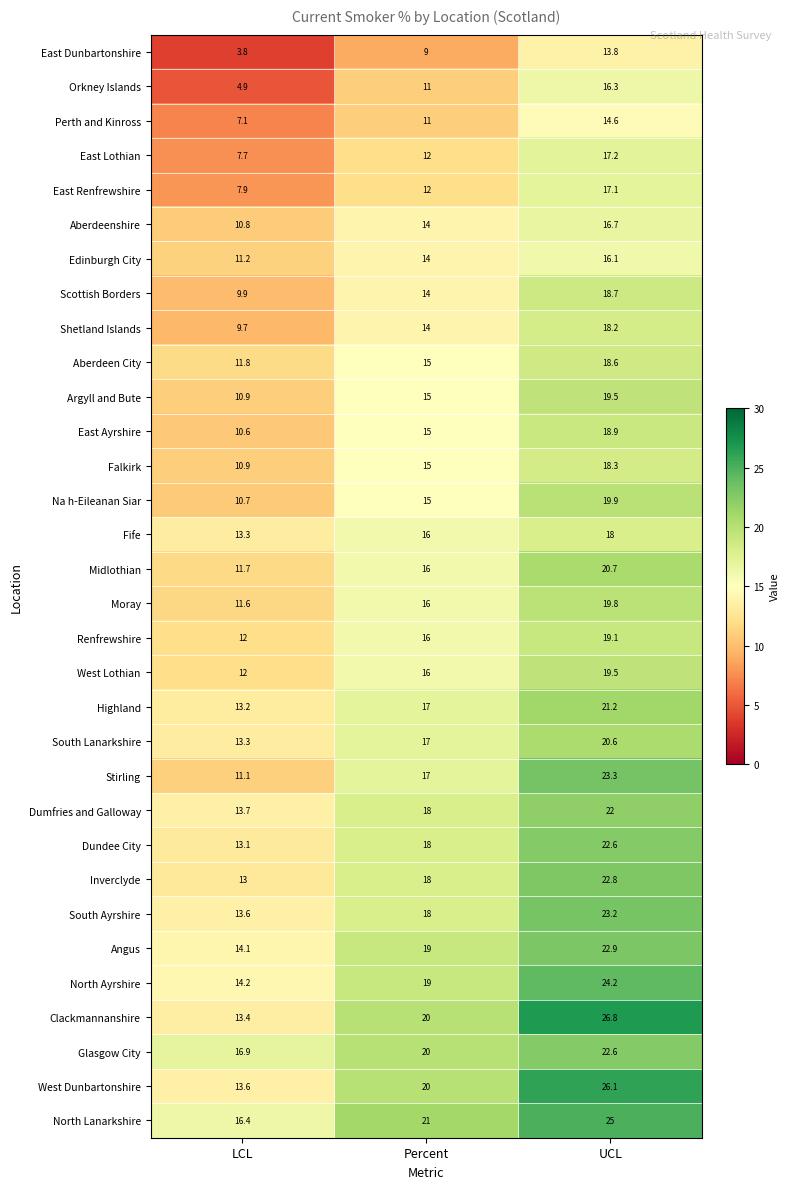

Is the value of Dundee City at LCL greater than the value of South Ayrshire at LCL?

No